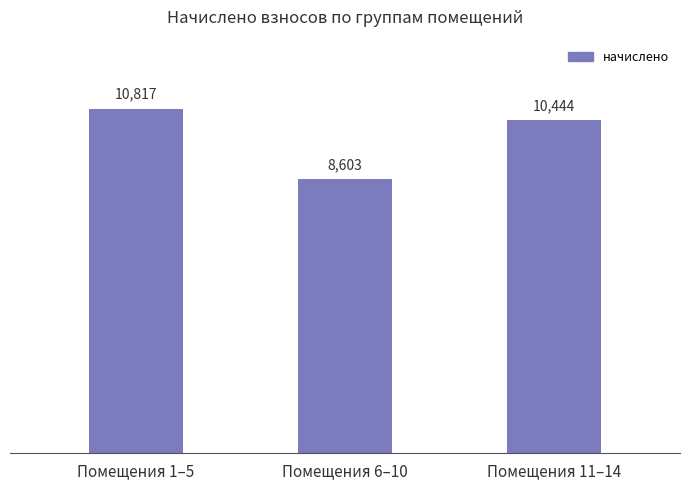

Rank the categories by value from highest to lowest.

Помещения 1–5, Помещения 11–14, Помещения 6–10